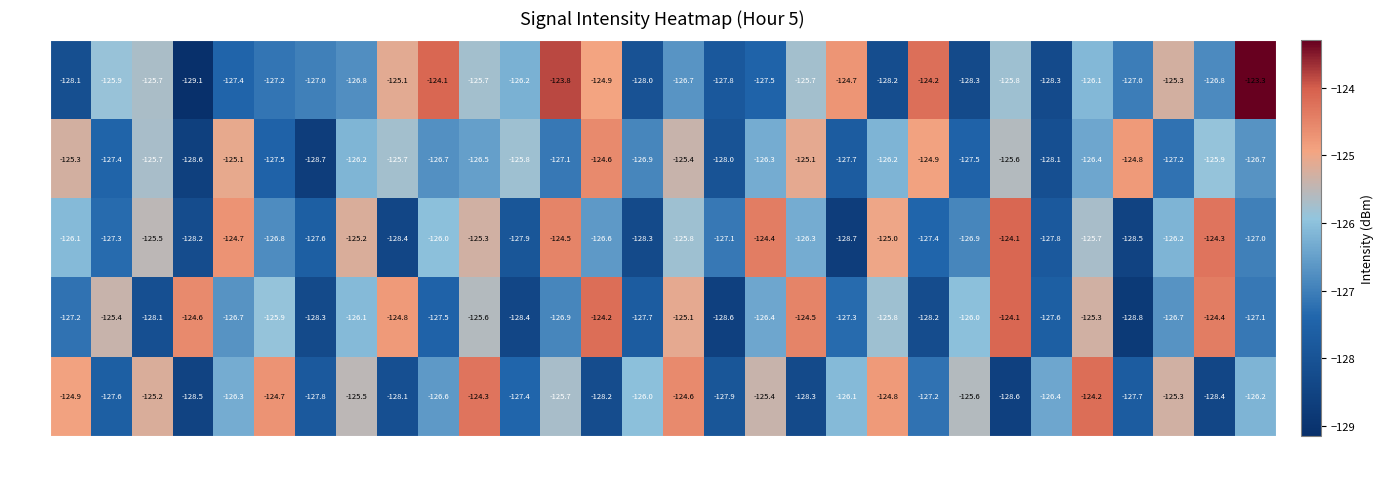

Rank the series at 22 from highest to lowest value.

1, 0, 4, 2, 3